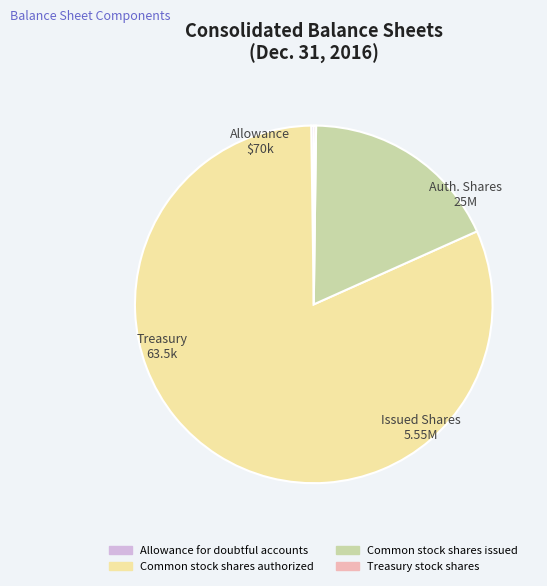

Is it true that Common stock shares issued is 9% of the pie?

False